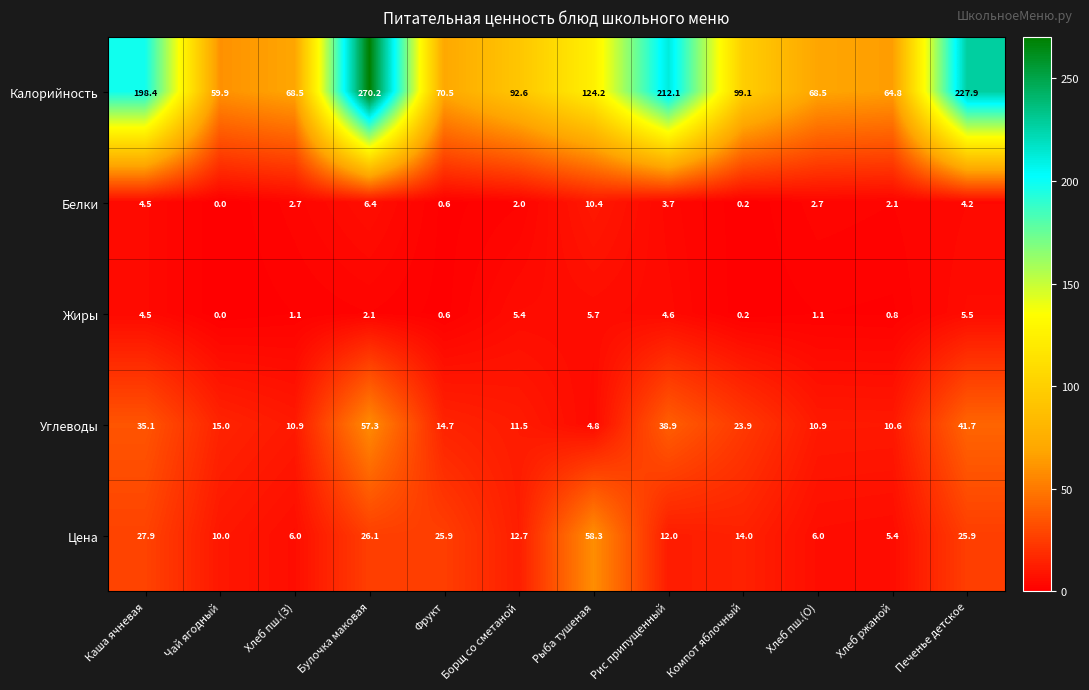

What is the difference between the Жиры values at Хлеб ржаной and Хлеб пш.(З)?

0.3